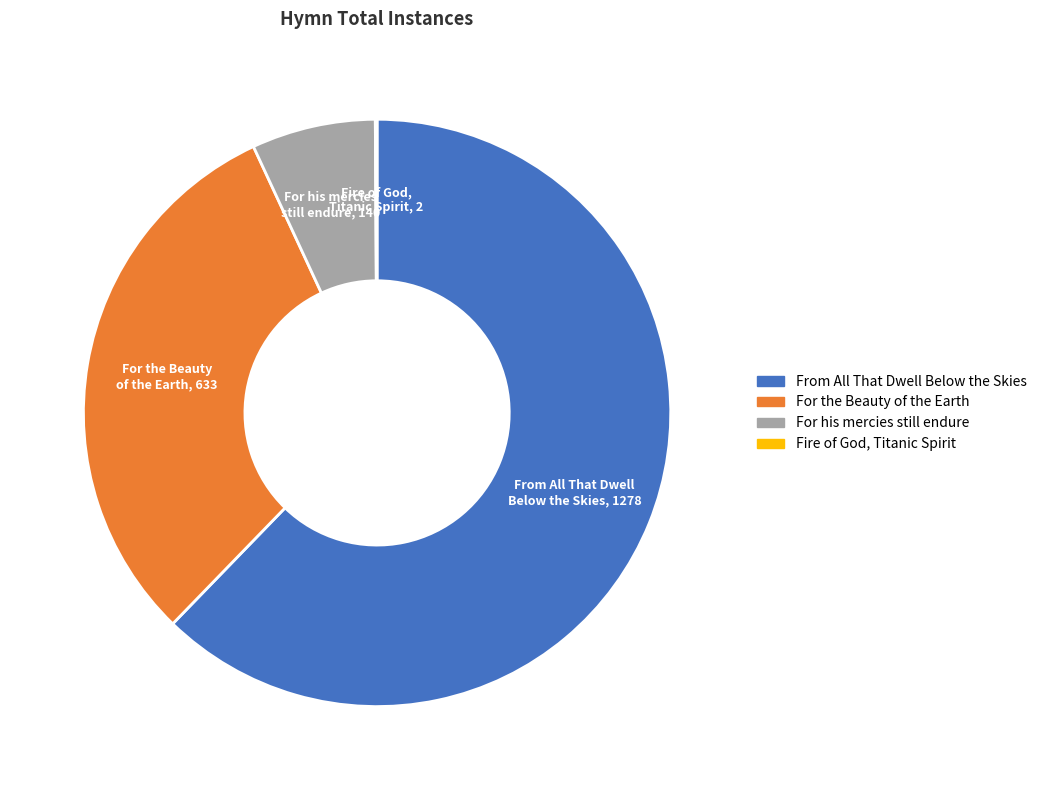

Is it true that From All That Dwell Below the Skies is 62% of the pie?

True